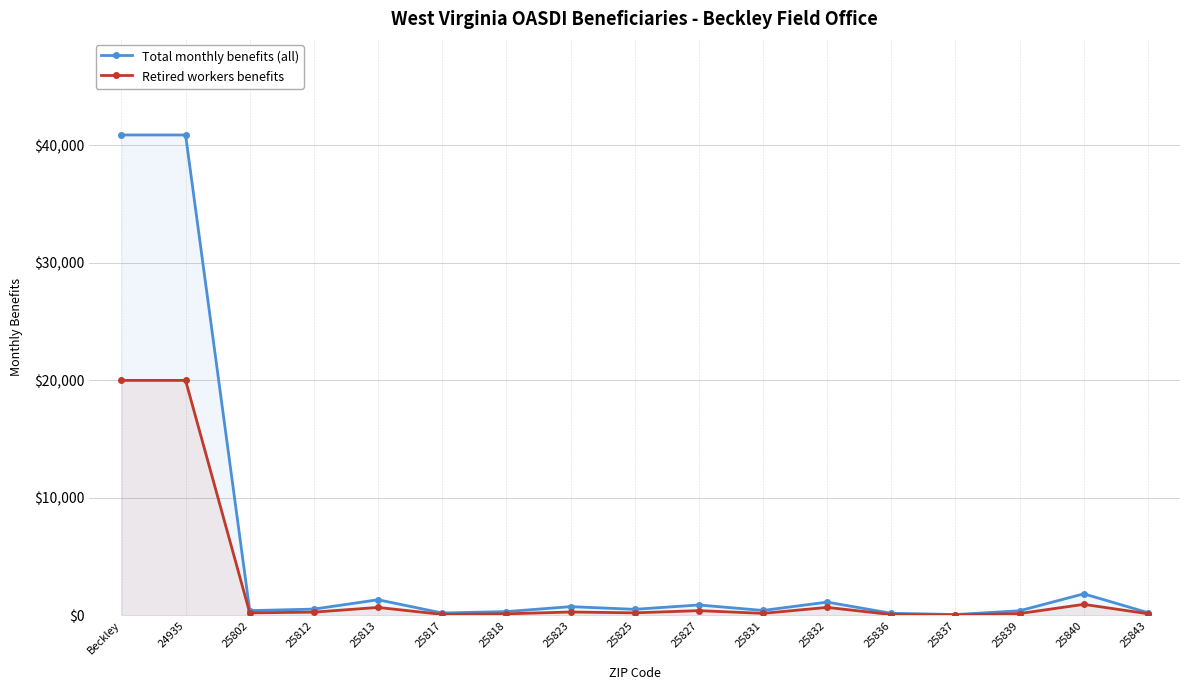

Does the chart have visible grid lines?

Yes